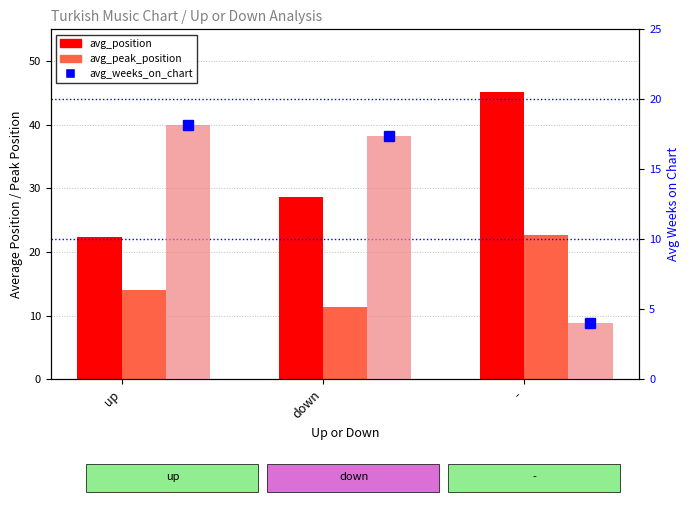

What is the difference between the second highest and minimum values in the avg_peak_position series?

2.8